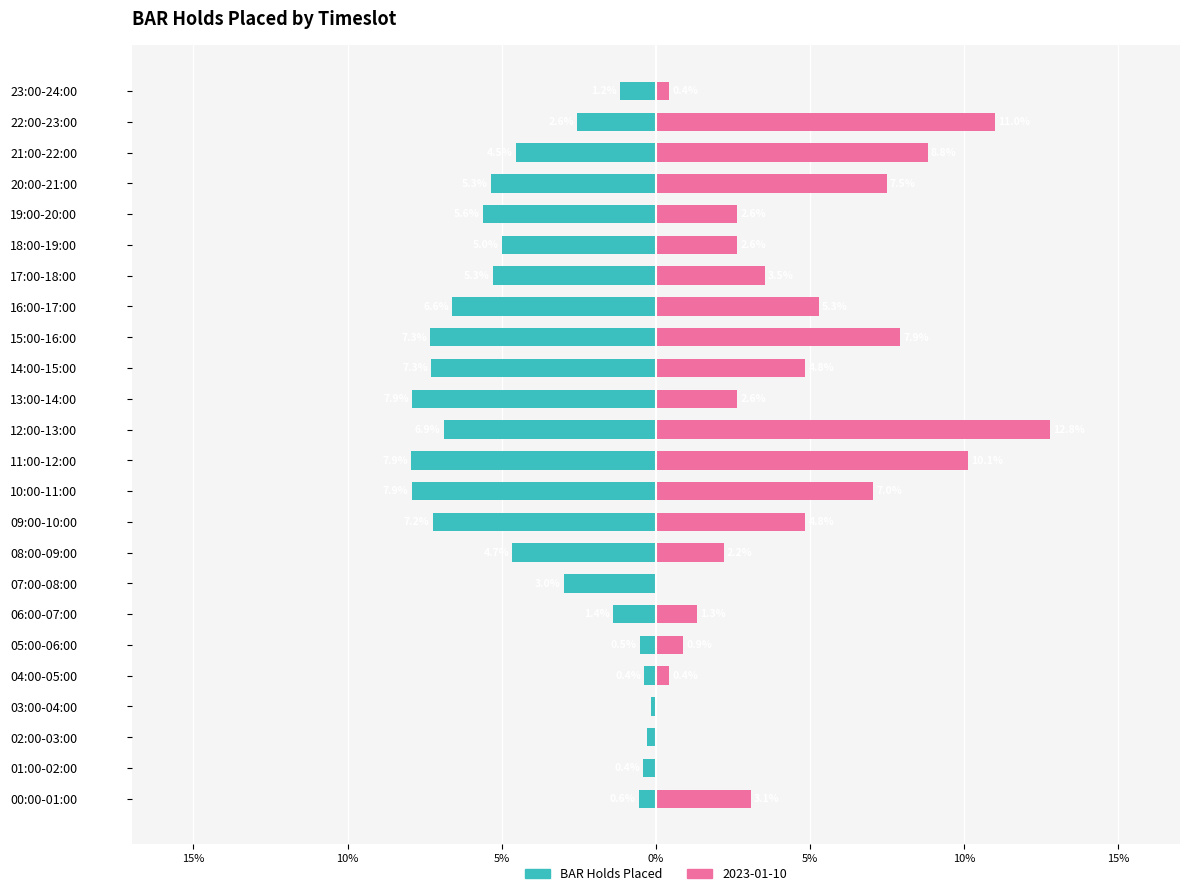

True or false: the data shows -1.2 at 23:00-24:00.

True